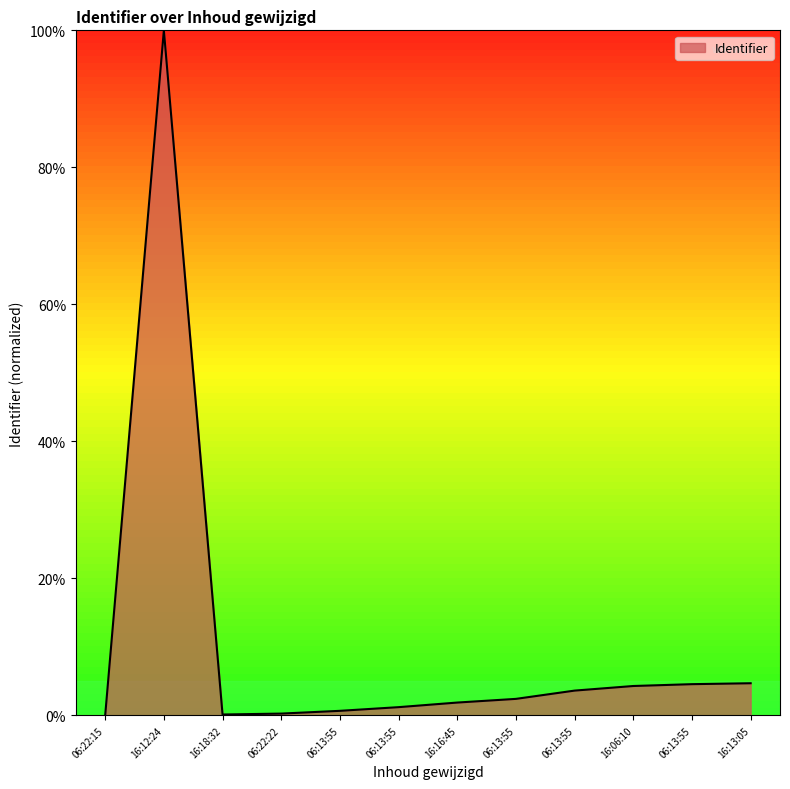

What is the label of the 7th point from the right?

06:13:55